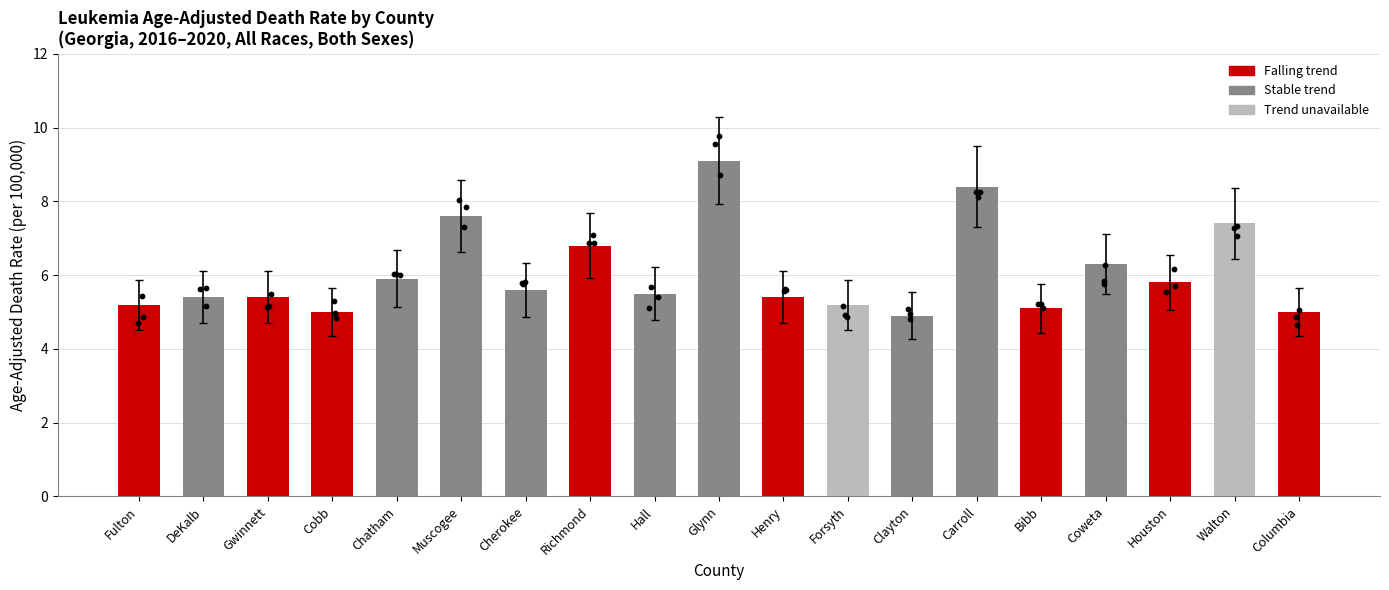

What is the change in value from Glynn to Forsyth?

-3.4